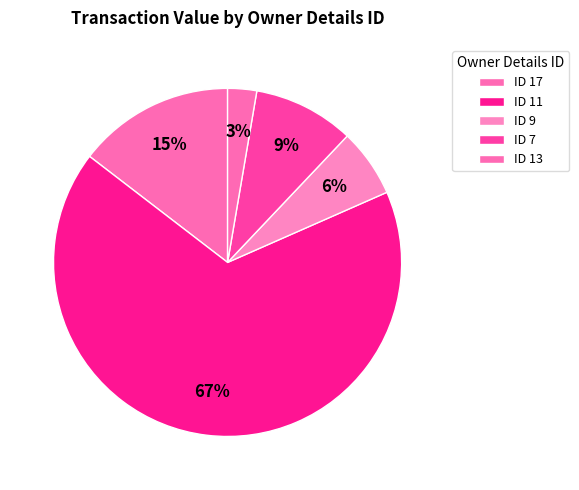

Is there any slice that represents more than half of the pie?

Yes